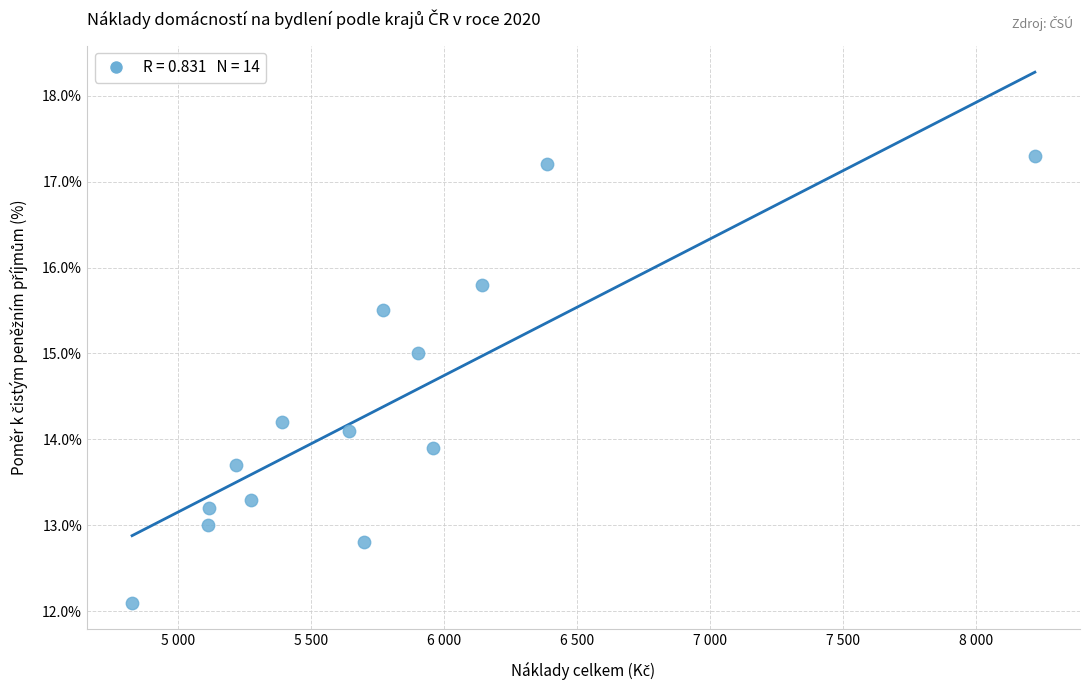

What is the range of X values (max minus min)?

3394.1